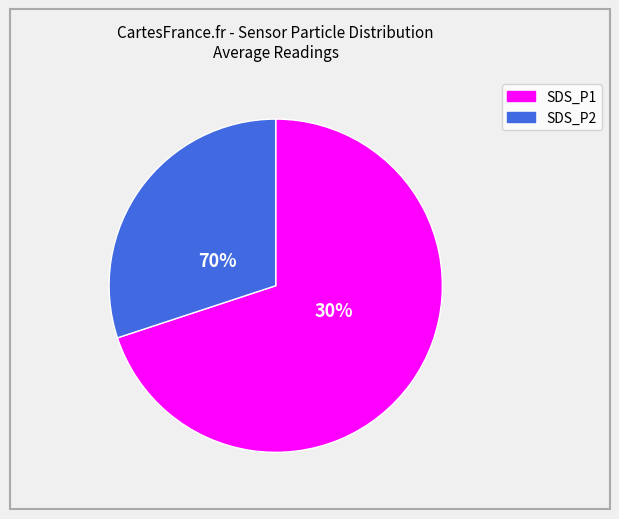

Combined, what portion of the pie is SDS_P1 and SDS_P2?

100.0%